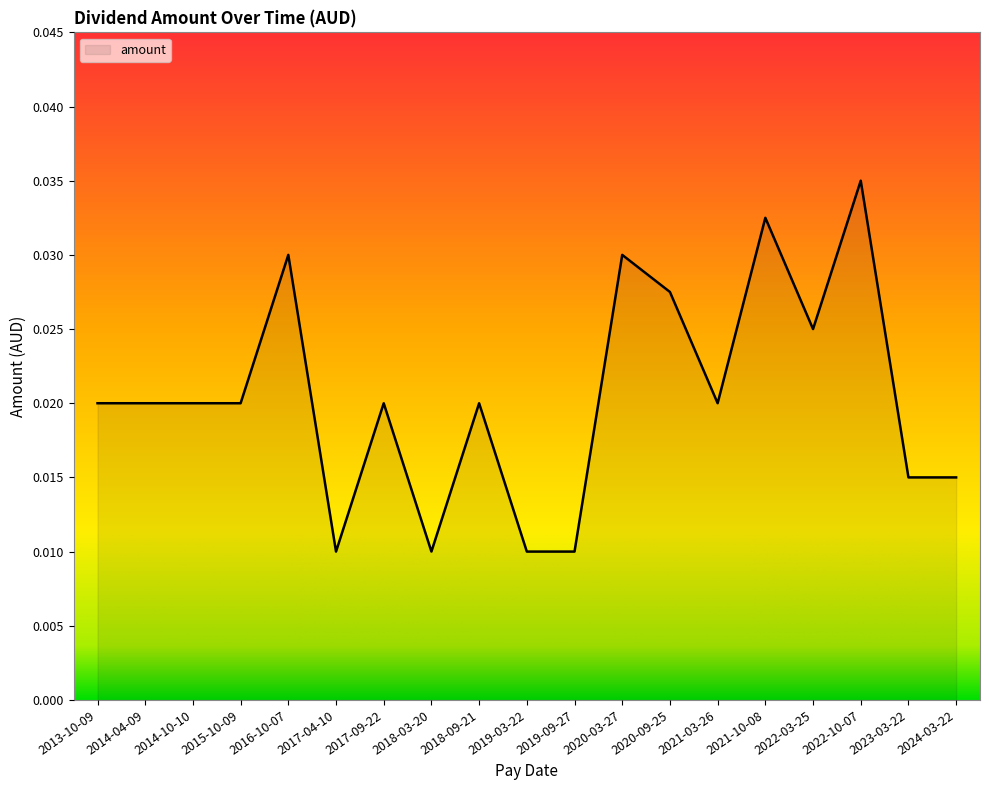

What position from the left is 2021-03-26?

14